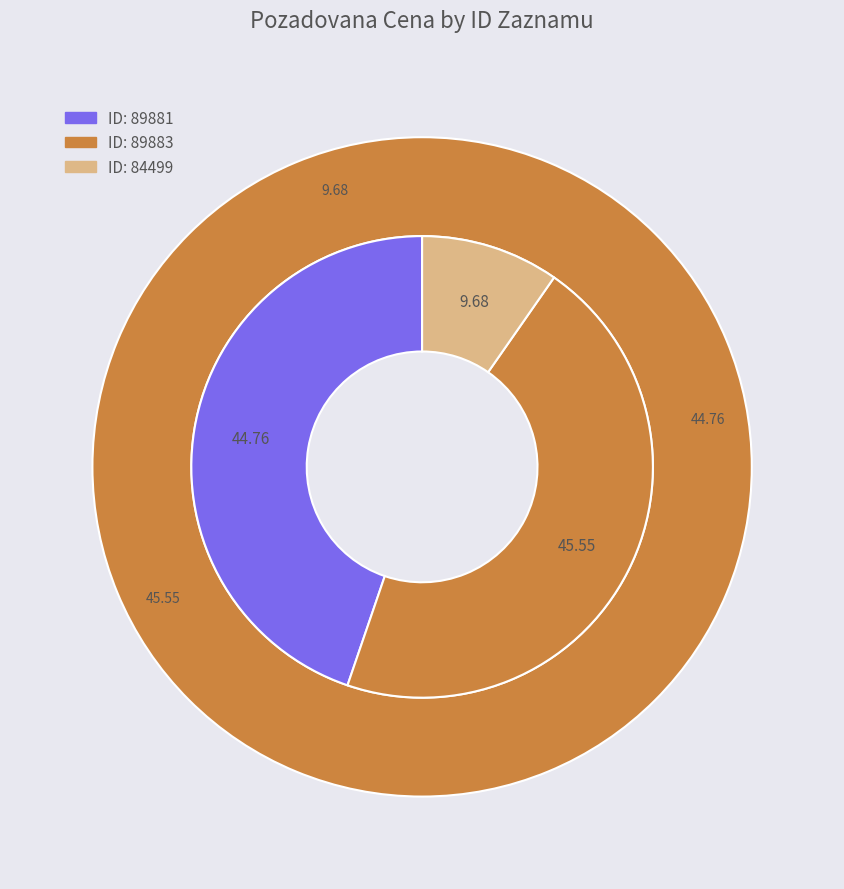

To the nearest percent, what is the combined percentage of 89881 and 89883?

90%